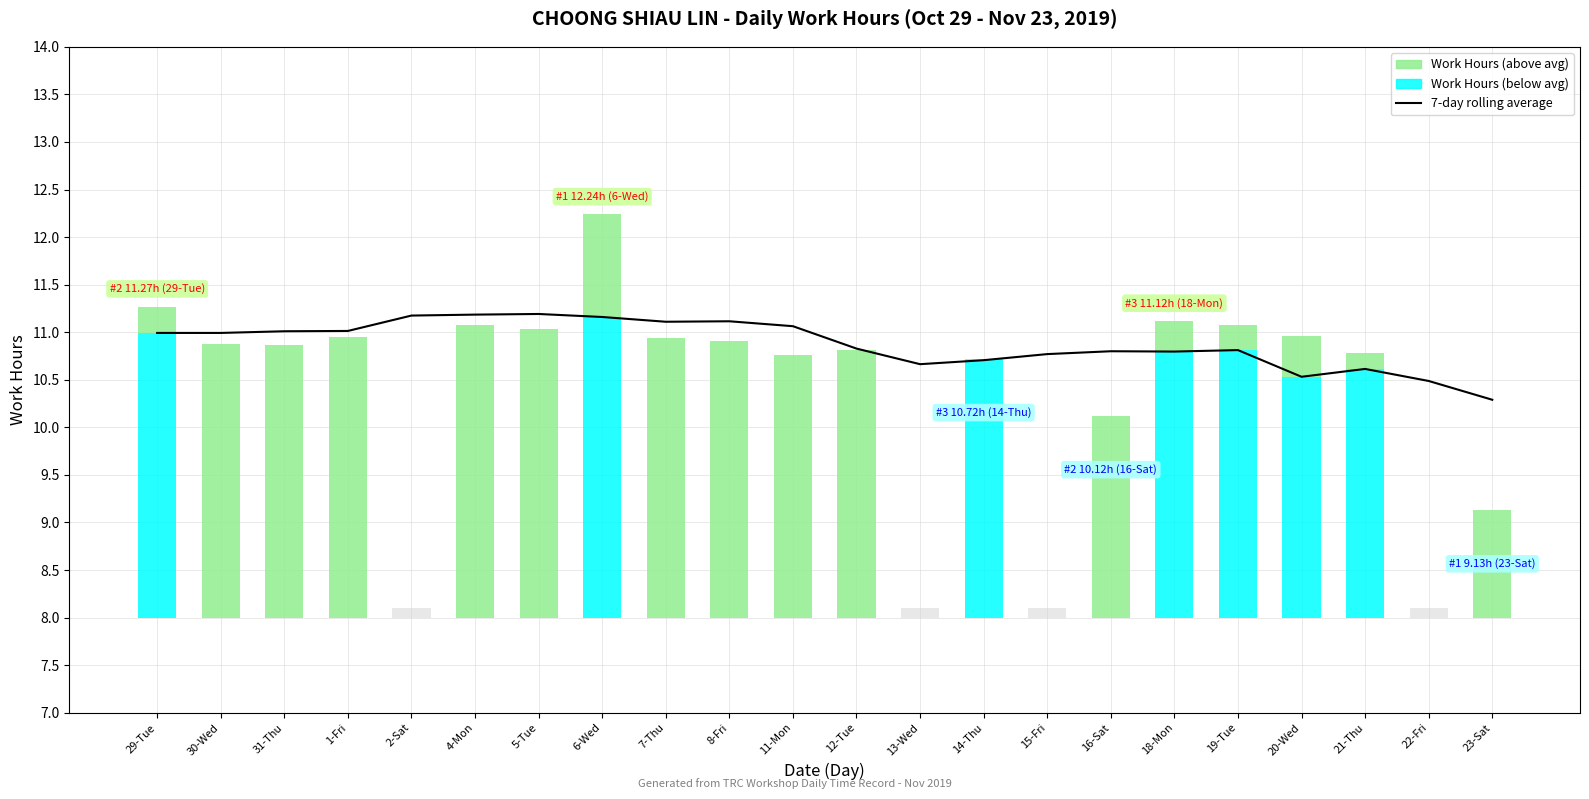

Reading right to left, transcribe all the data shown in this chart.

23-Sat=10.3	22-Fri=10.5	21-Thu=10.6	20-Wed=10.5	19-Tue=10.8	18-Mon=10.8	16-Sat=10.8	15-Fri=10.8	14-Thu=10.7	13-Wed=10.7	12-Tue=10.8	11-Mon=11.1	8-Fri=11.1	7-Thu=11.1	6-Wed=11.2	5-Tue=11.2	4-Mon=11.2	2-Sat=11.2	1-Fri=11.0	31-Thu=11.0	30-Wed=11.0	29-Tue=11.0